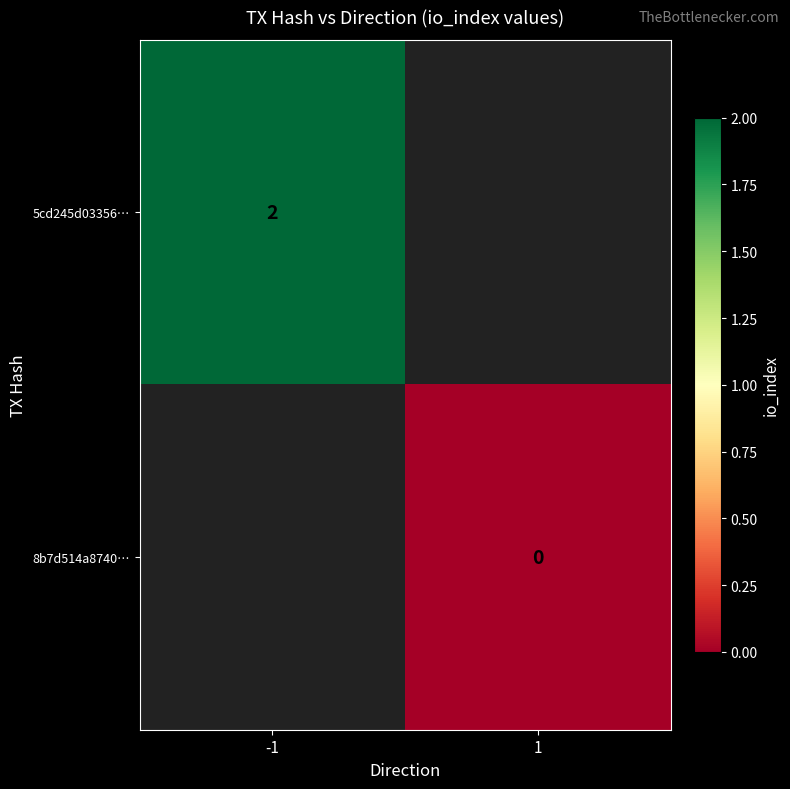

Is the value of 8b7d514a8740… at 1 greater than the value of 5cd245d03356… at -1?

No